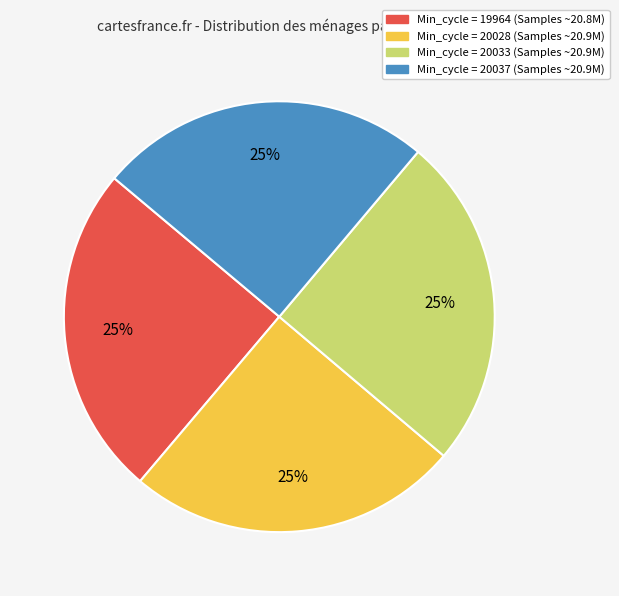

To the nearest percent, what is the average slice percentage?

25%